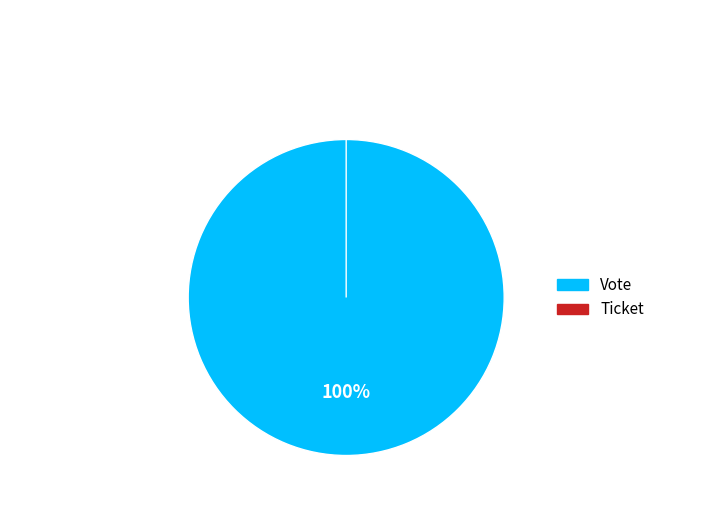

What is the majority slice?

Vote